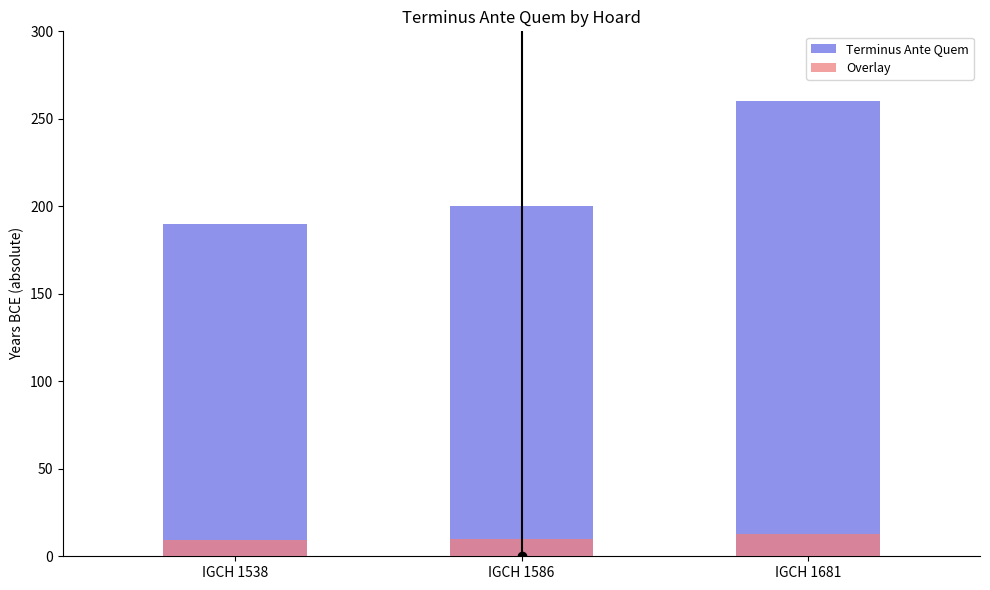

Is it true that Overlay equals 10.0 at IGCH 1586?

True